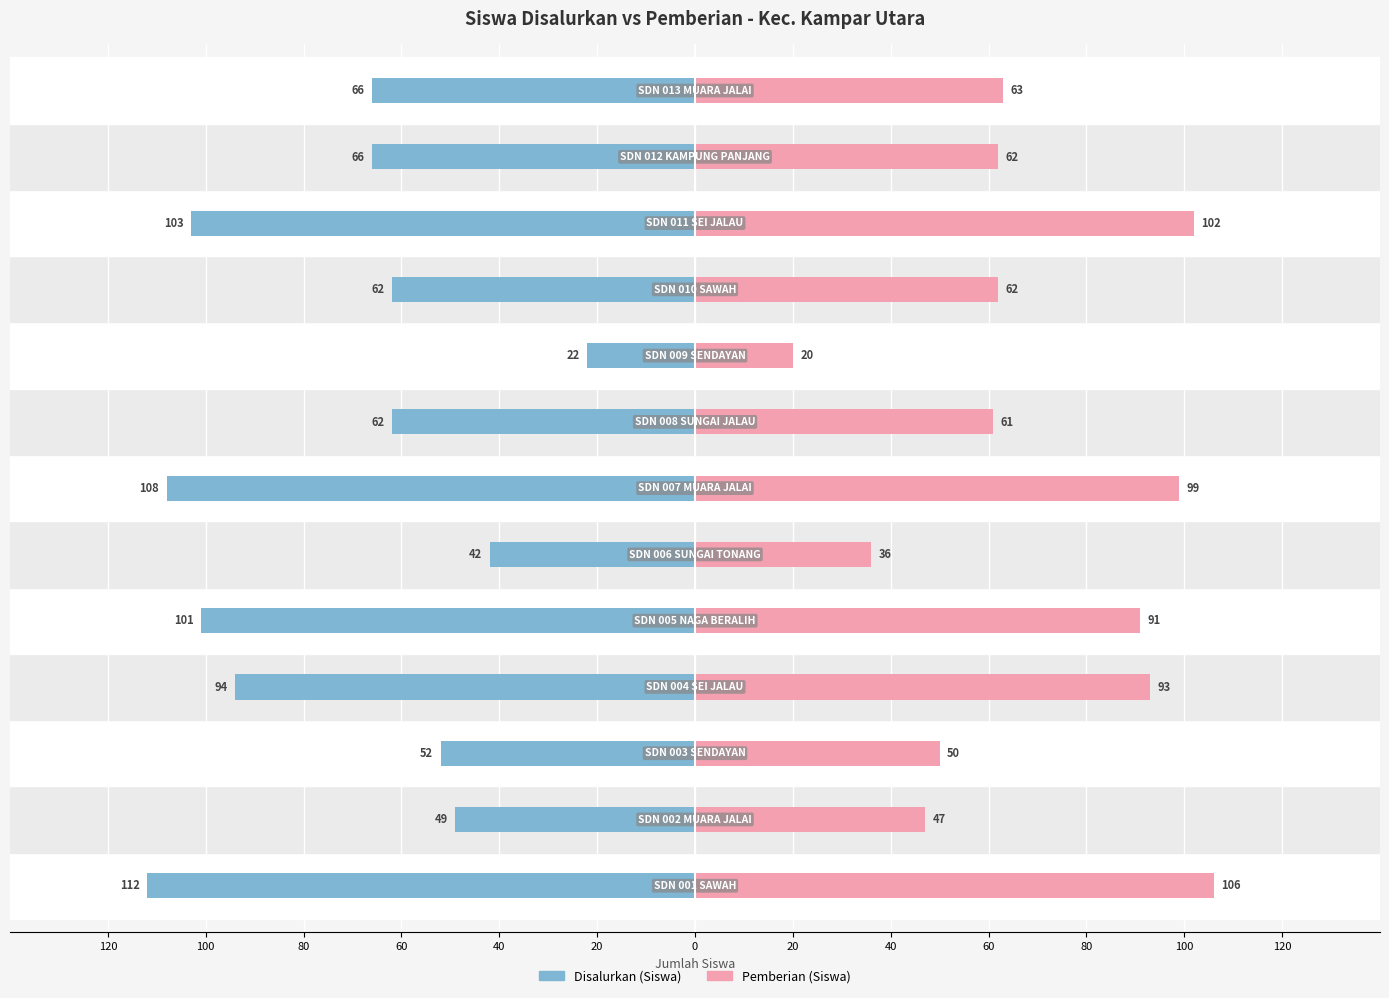

The value of Disalurkan (Siswa) at 60 is -62. True or false?

True